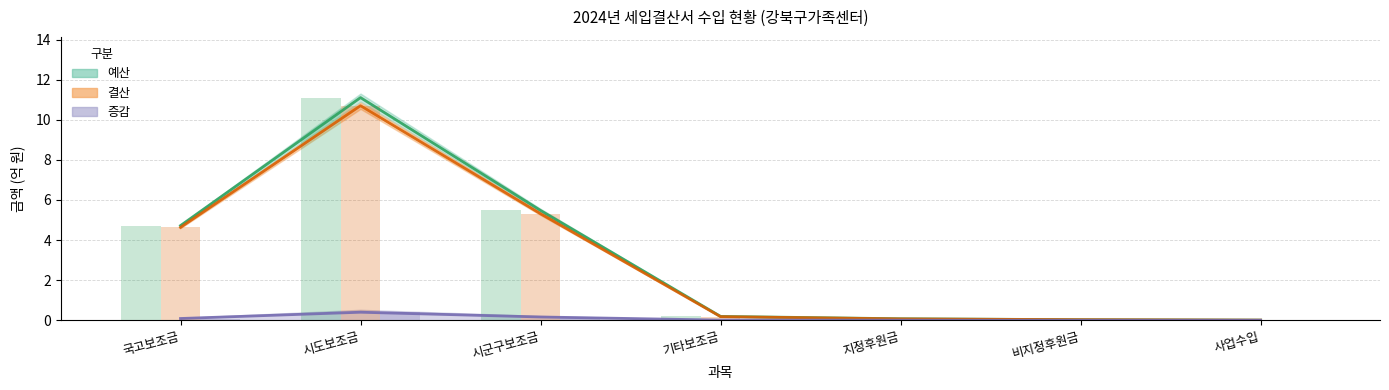

How many series are shown in this chart?

3